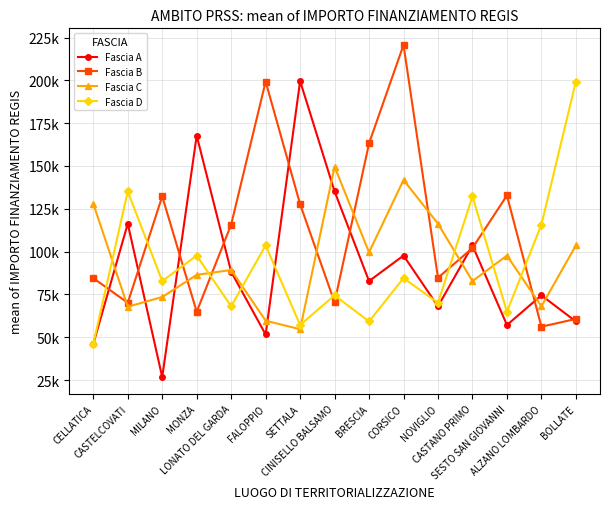

Is this an area chart (filled region under the line)?

No